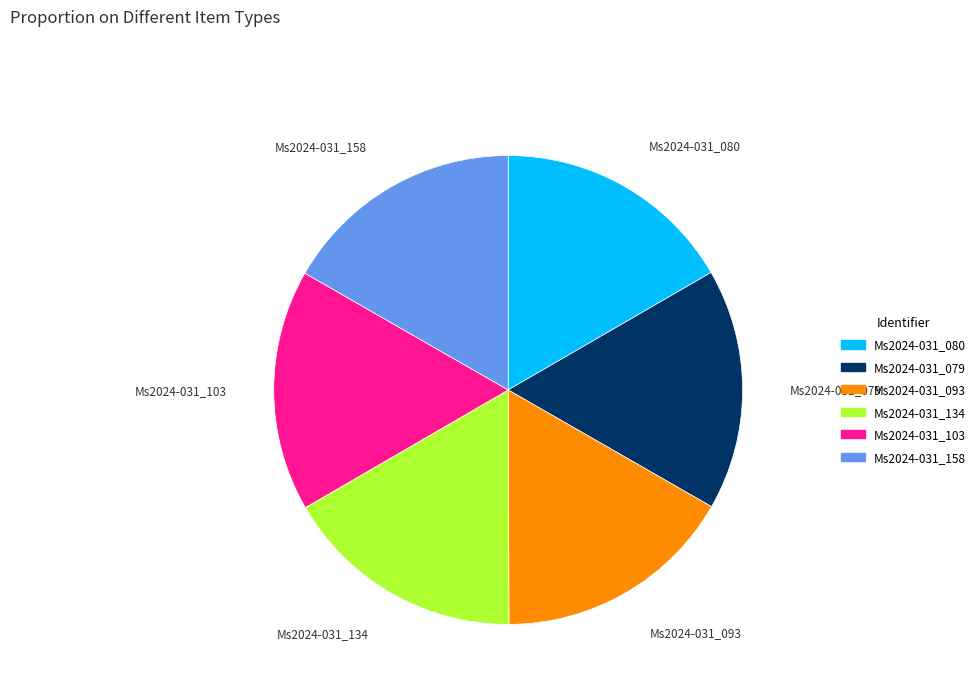

Count the number of slices in the pie.

6